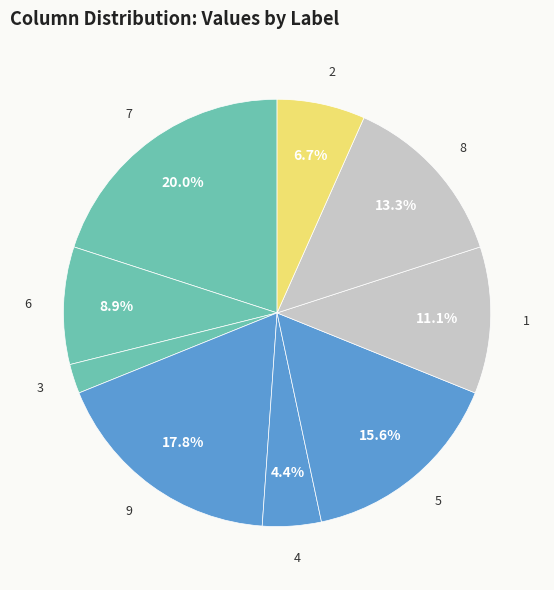

Between 5 and 2, which is larger?

5